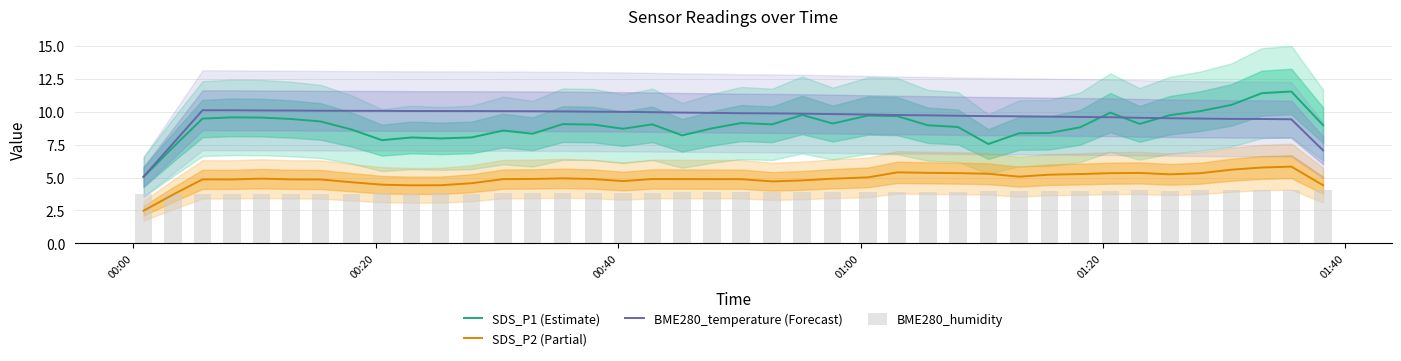

What is the maximum value for SDS_P2 (Partial)?

5.8